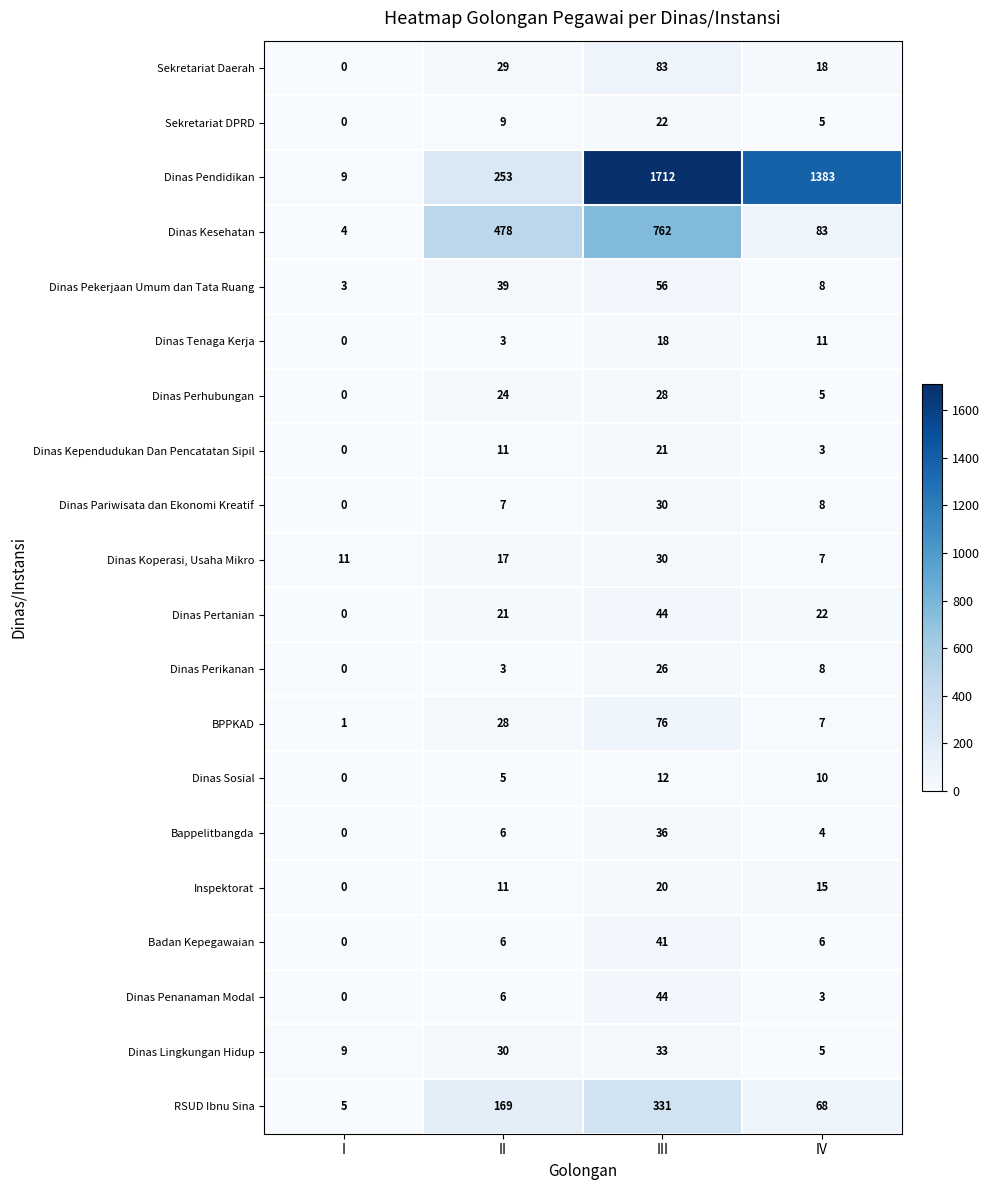

Where does the Dinas Perikanan series first go above 8?

III